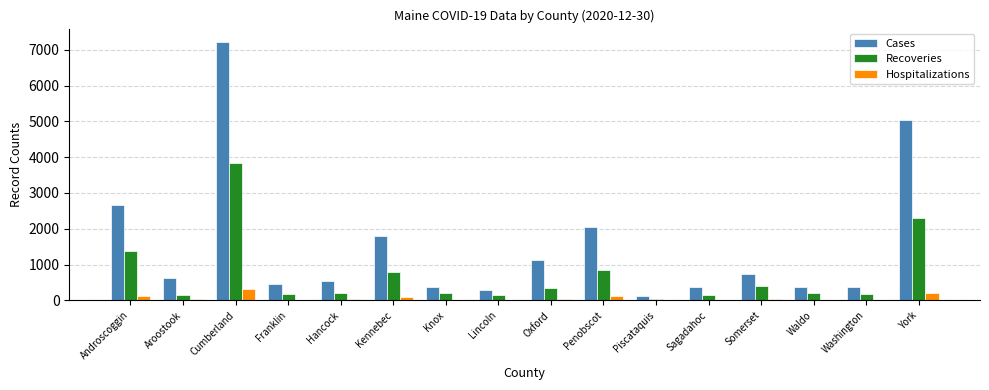

The value of Cases at Waldo is 380. True or false?

True